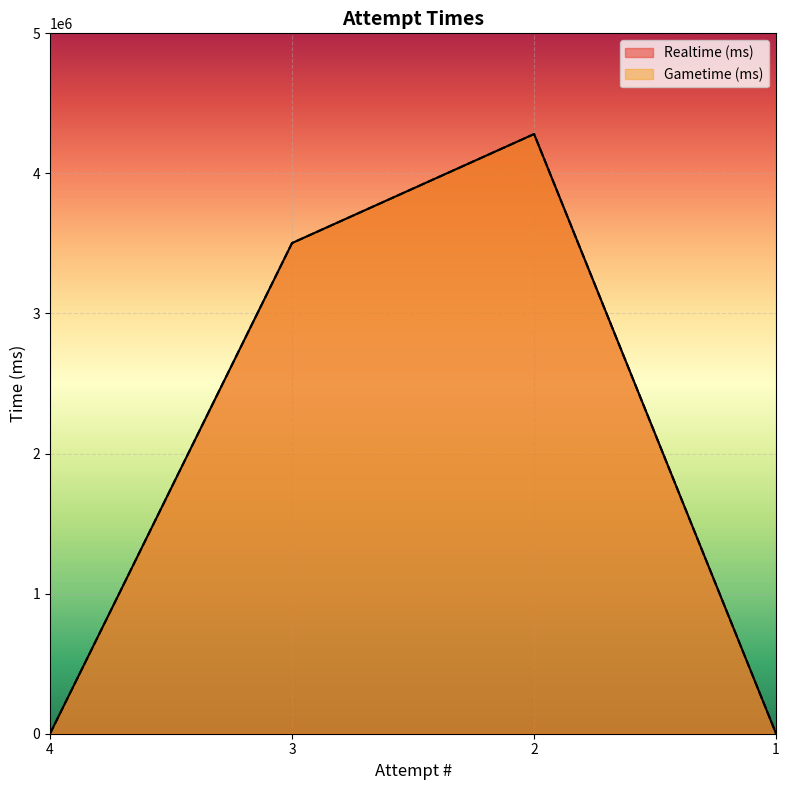

True or false: Realtime (ms) has more than 1 points higher than both neighbors.

False